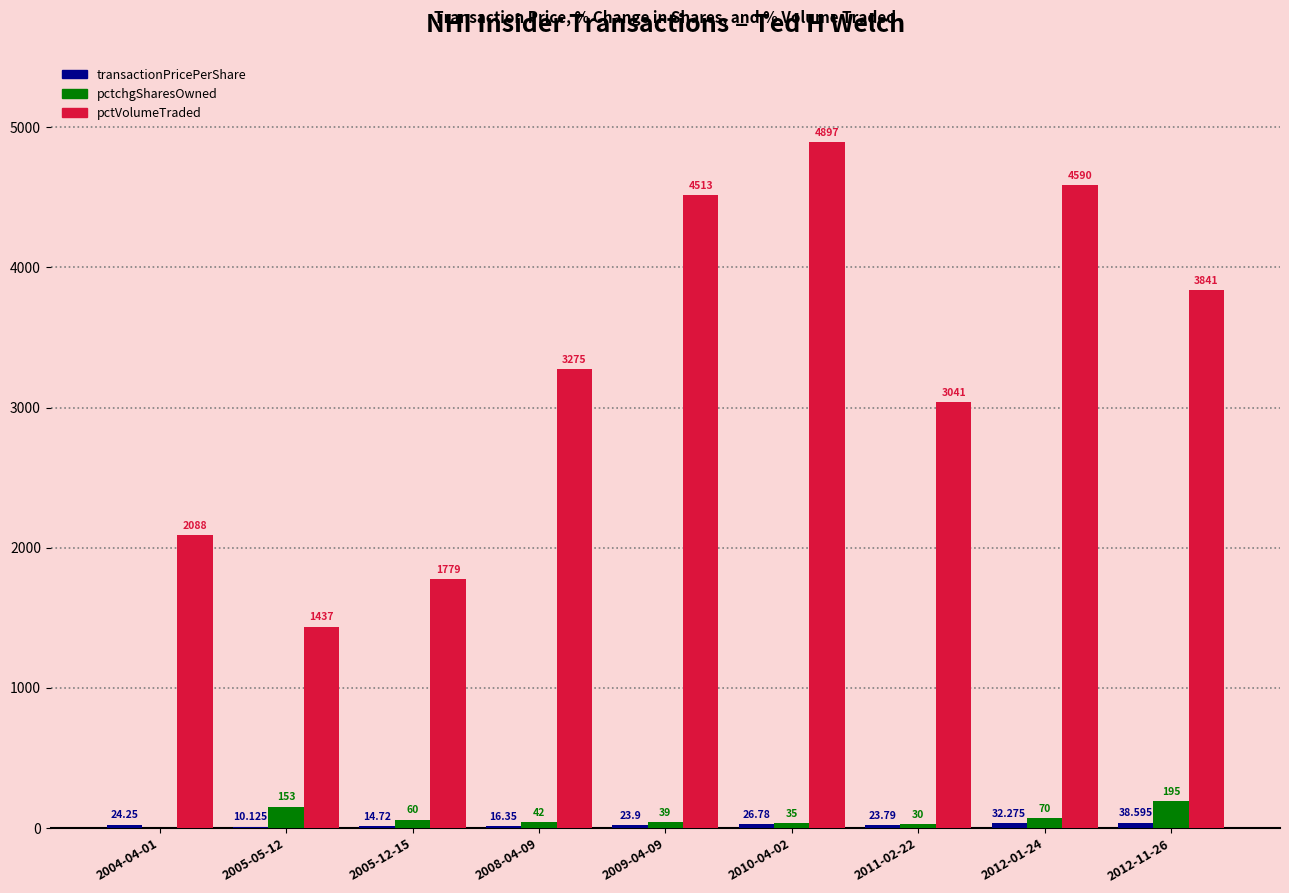

The pctchgSharesOwned series shows 39.0 at 2009-04-09. True or false?

True